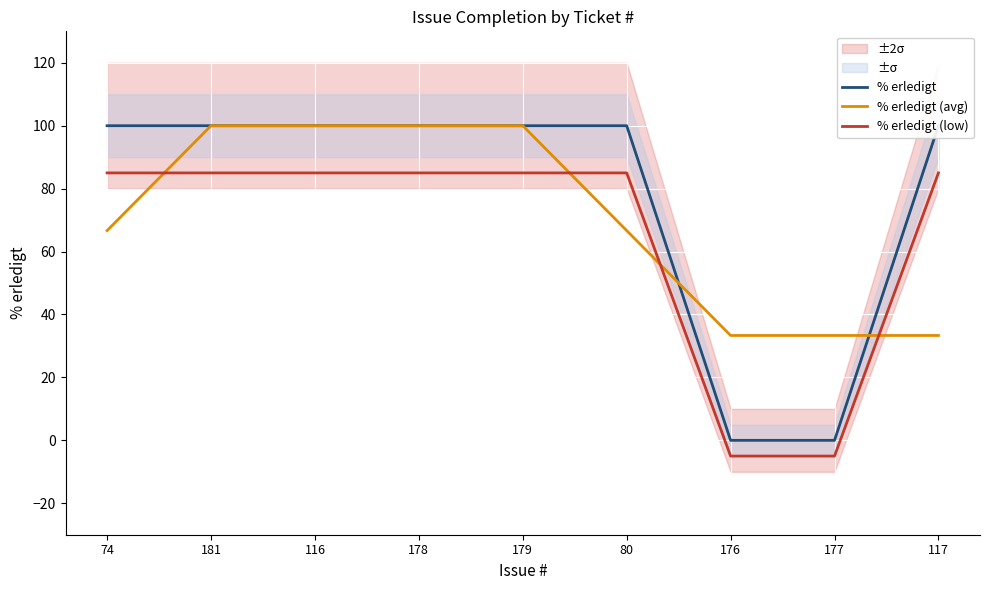

What is the highest value of the % erledigt (low) series?

85.0